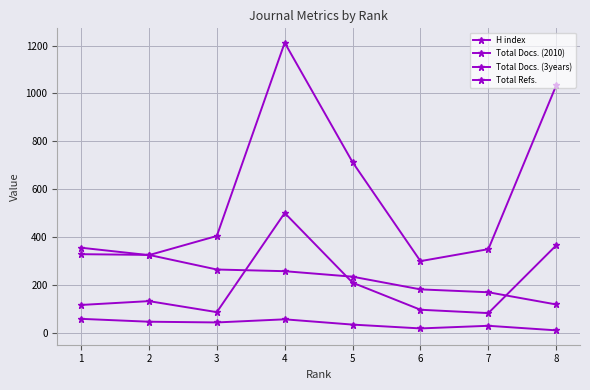

Where is the first local minimum for Total Docs. (2010)?

3